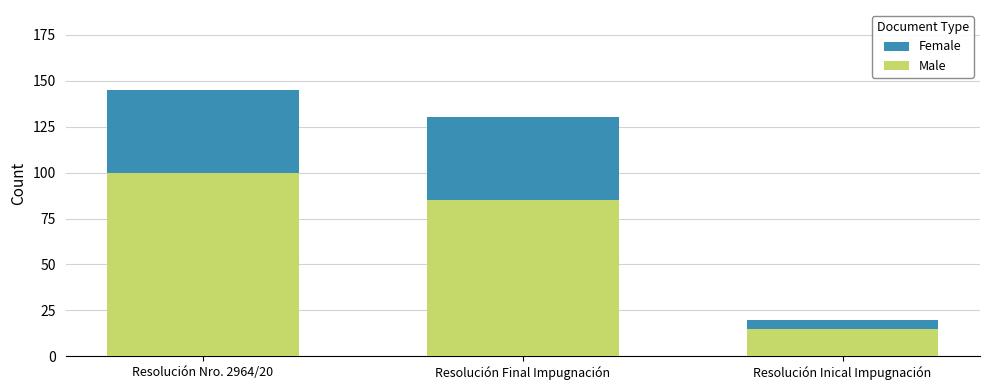

Read the Male value at Resolución Nro. 2964/20.

100